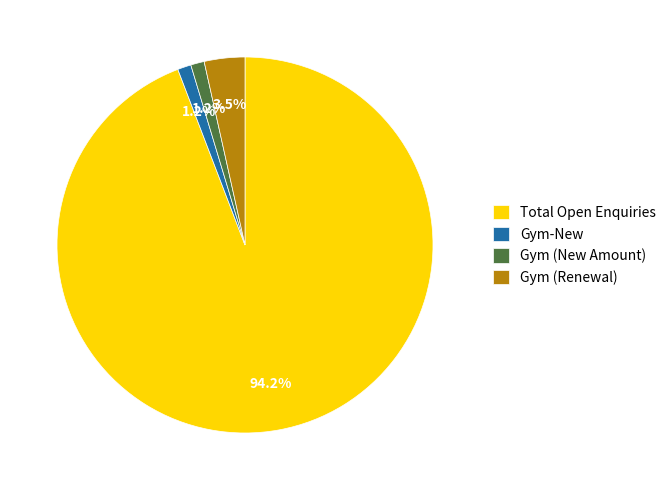

Which category has the biggest portion of the pie?

Total Open Enquiries